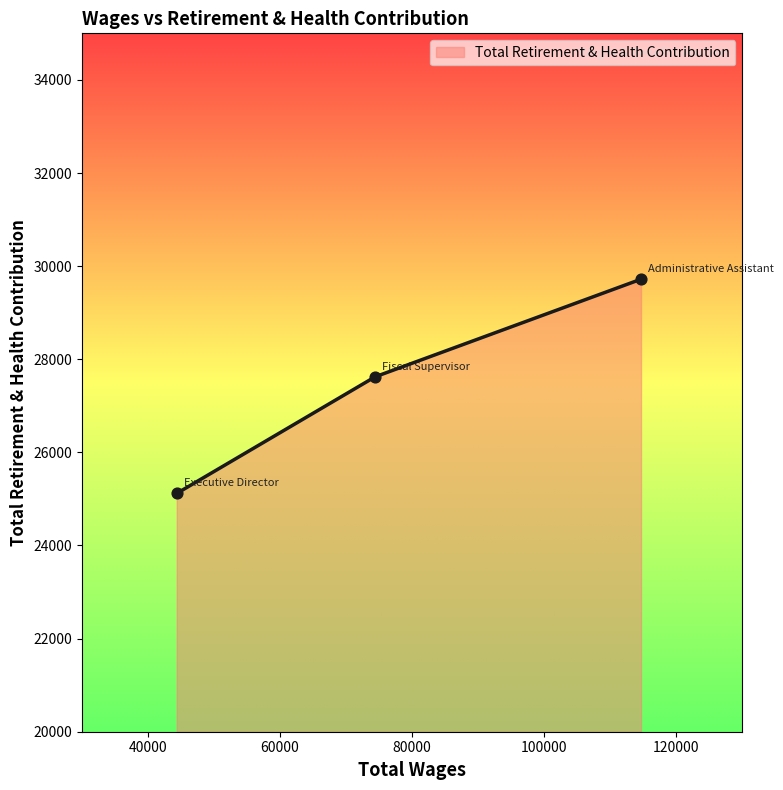

What is the sum of all values?

82461